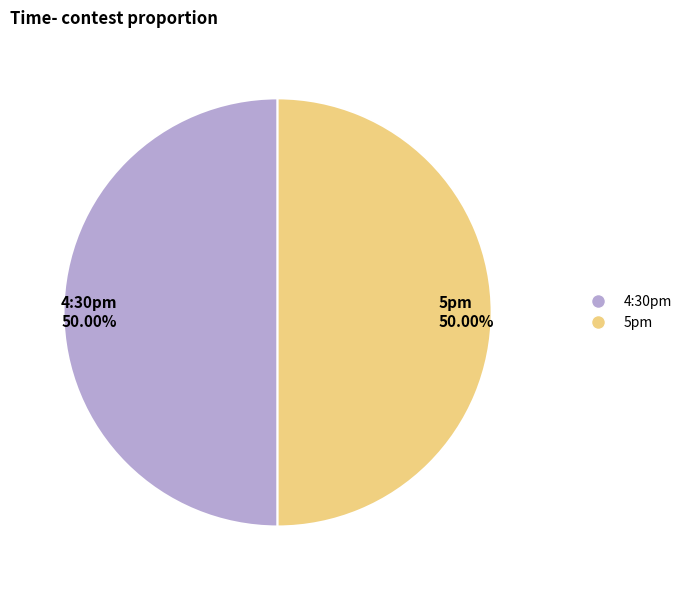

The 5pm slice represents 45% of the pie. True or false?

False